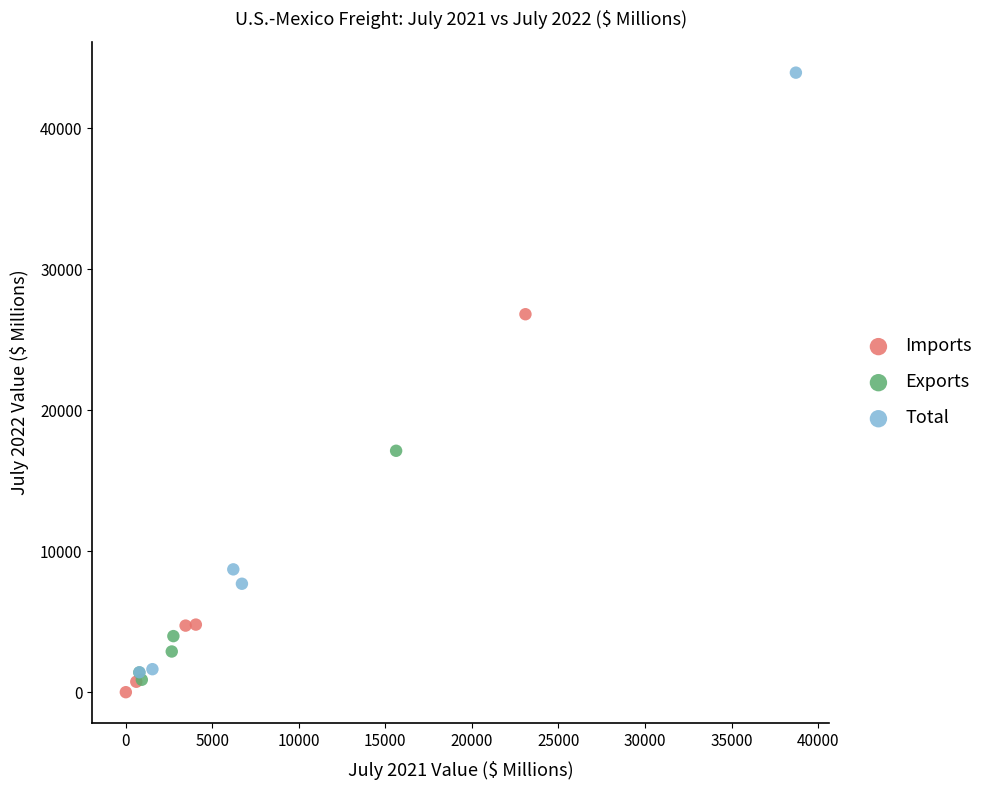

Which series has the largest Y range (max minus min)?

Total